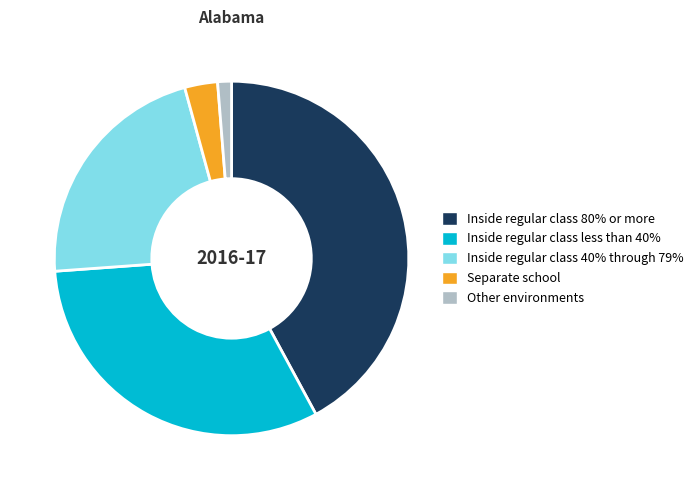

Is it true that Inside regular class 40% through 79% is 22% of the pie?

True